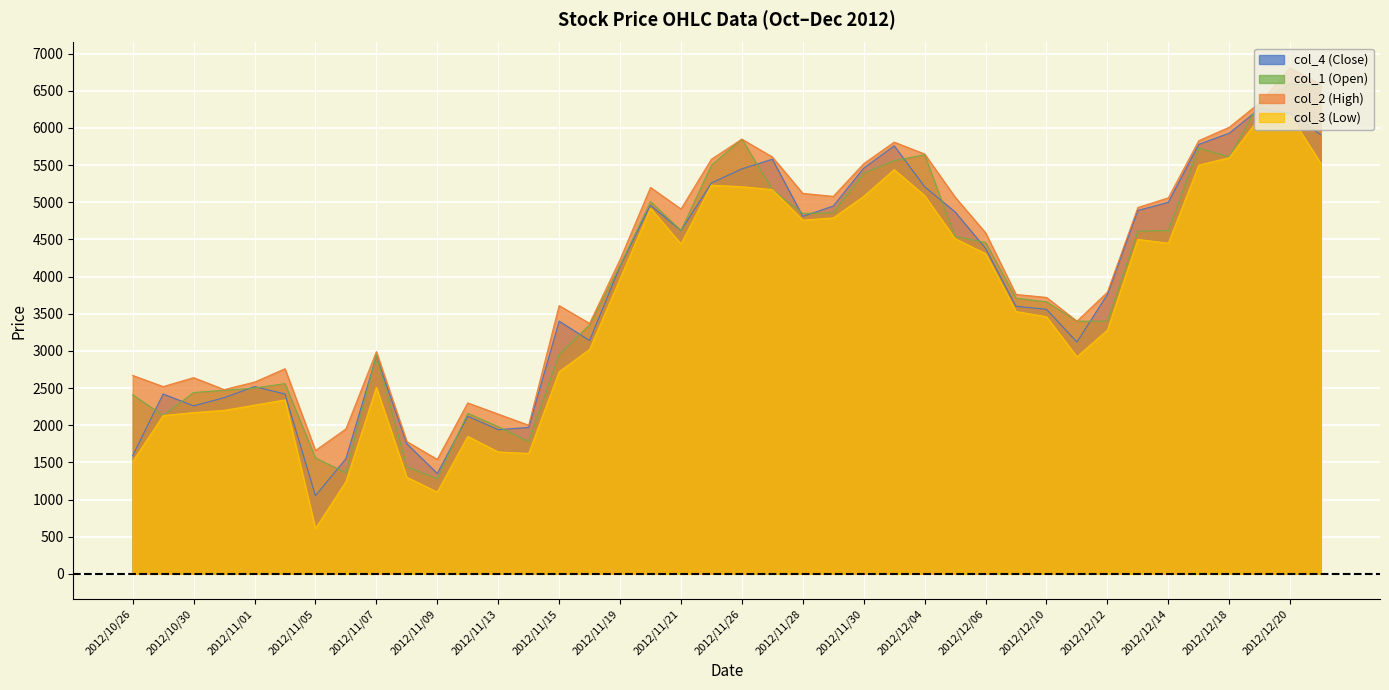

True or false: col_2 (High) has a value of 5120 at 2012/11/28.

True